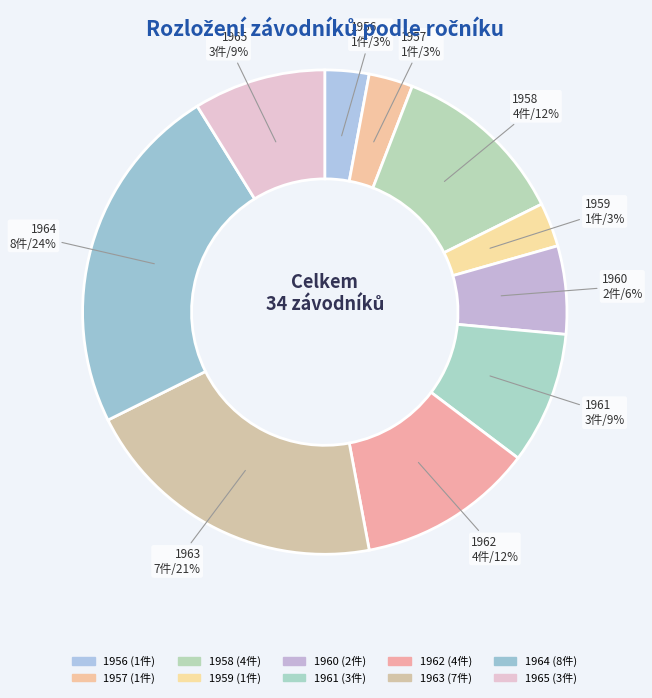

How many slices are in this pie chart?

10